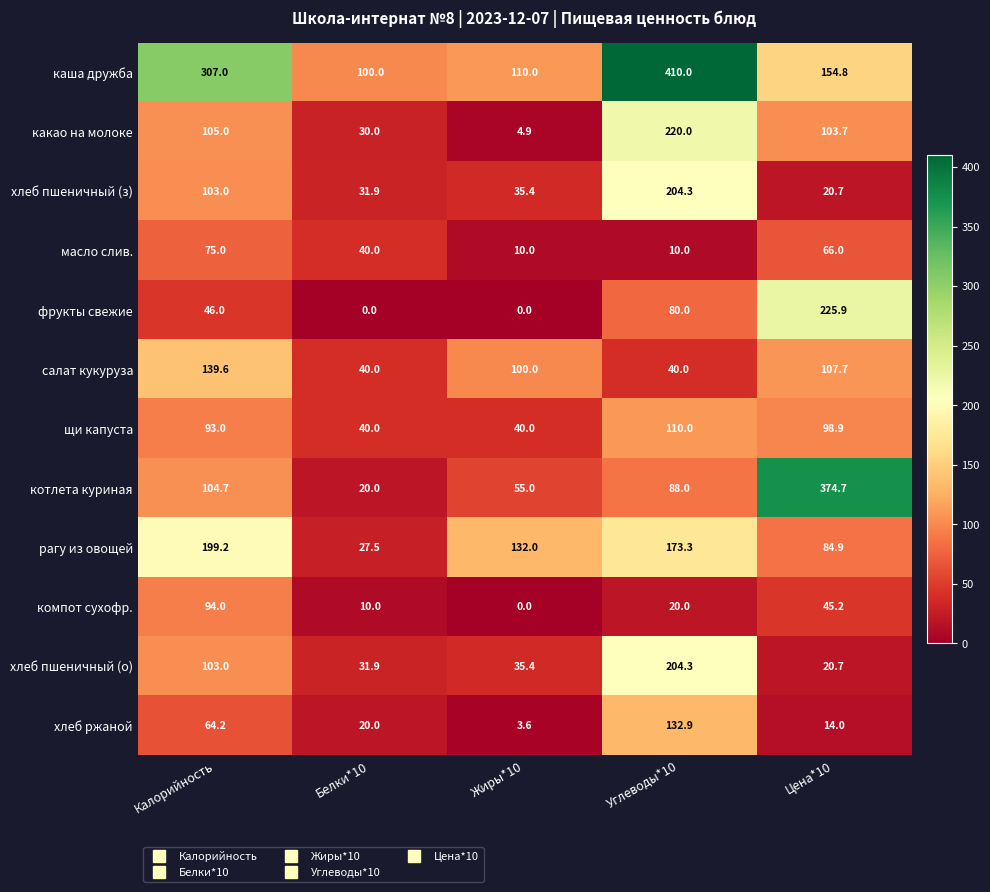

Count the number of categories in the chart.

5